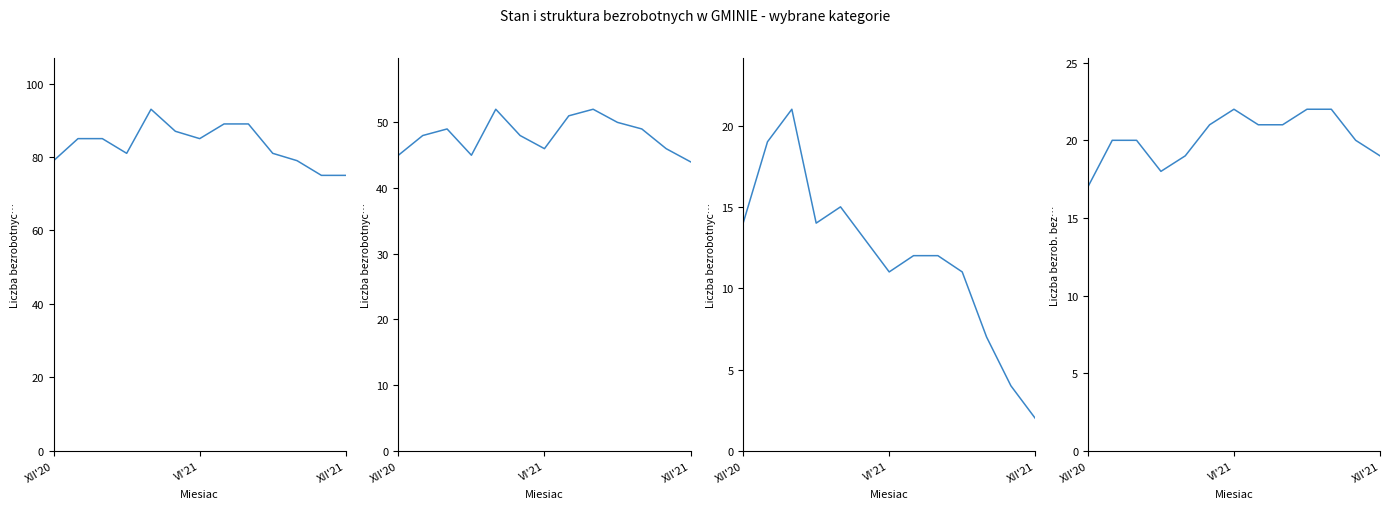

What is the label of the 3rd point from the left?

XII'21